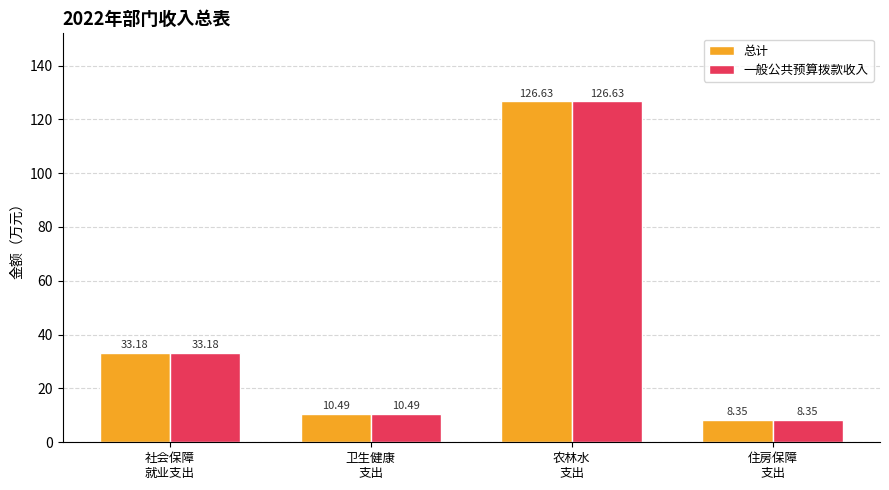

What is the highest value of the 一般公共预算拨款收入 series?

126.6